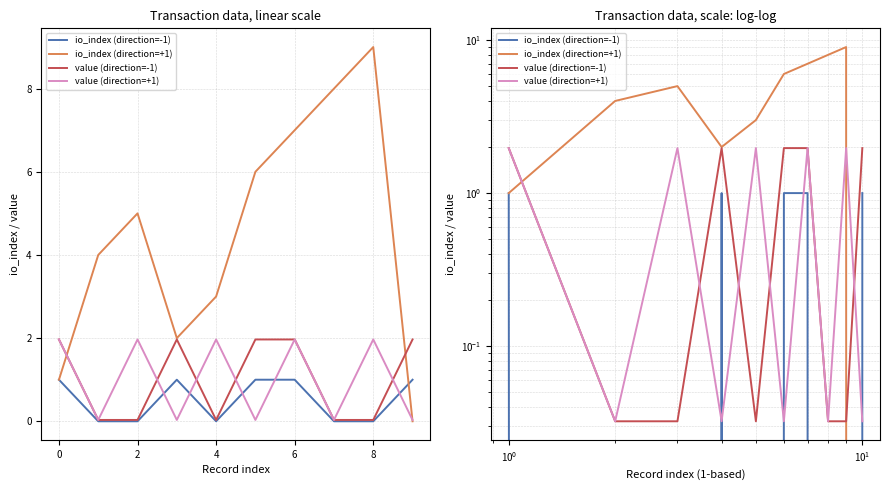

Between 0 and 10, which is larger?

10